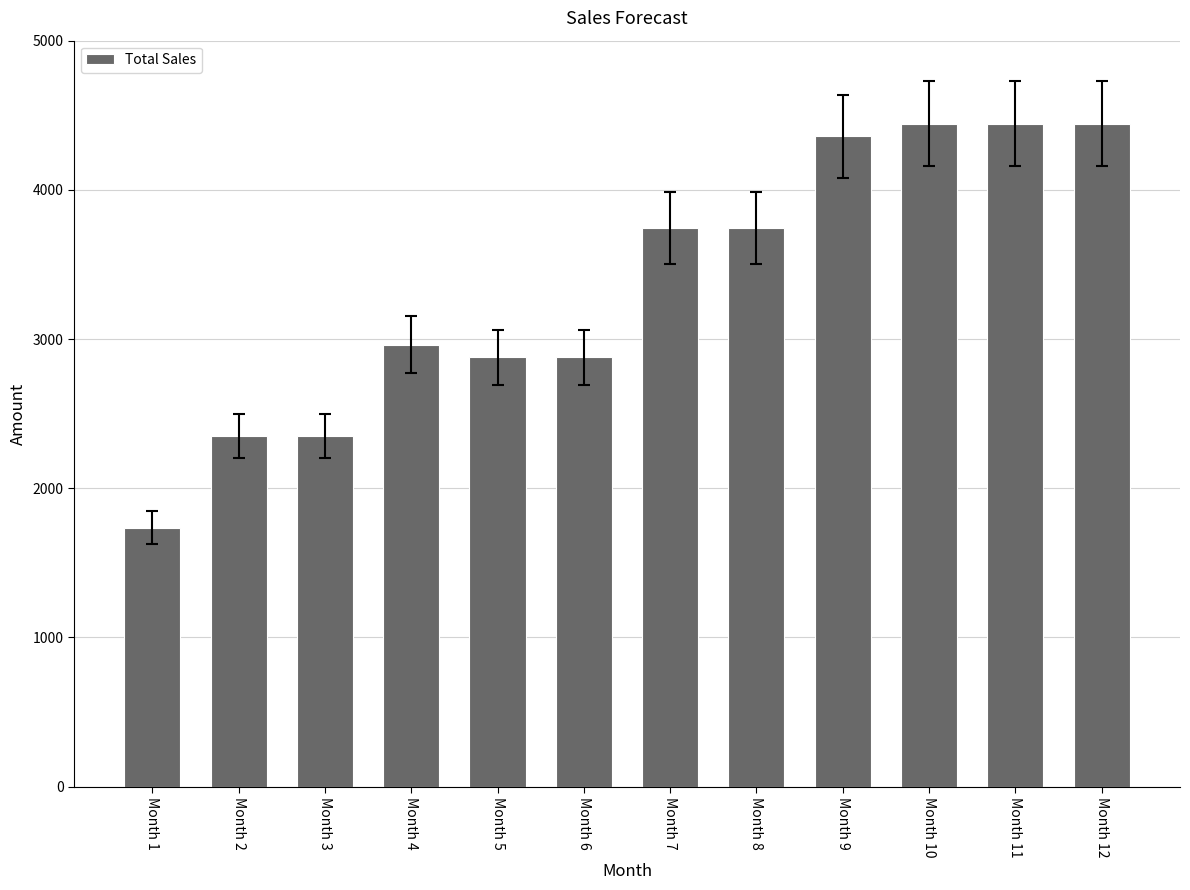

Reading left to right, transcribe all the data shown in this chart.

1736	2349	2349	2962	2877	2877	3745	3745	4358	4443	4443	4443